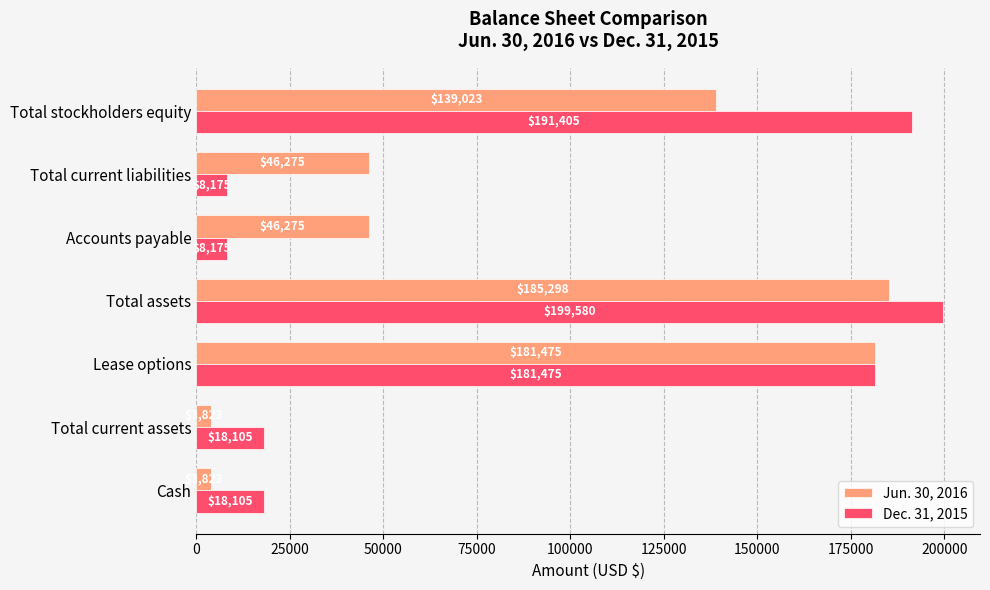

List the series in order of their peak value, lowest first.

Jun. 30, 2016, Dec. 31, 2015